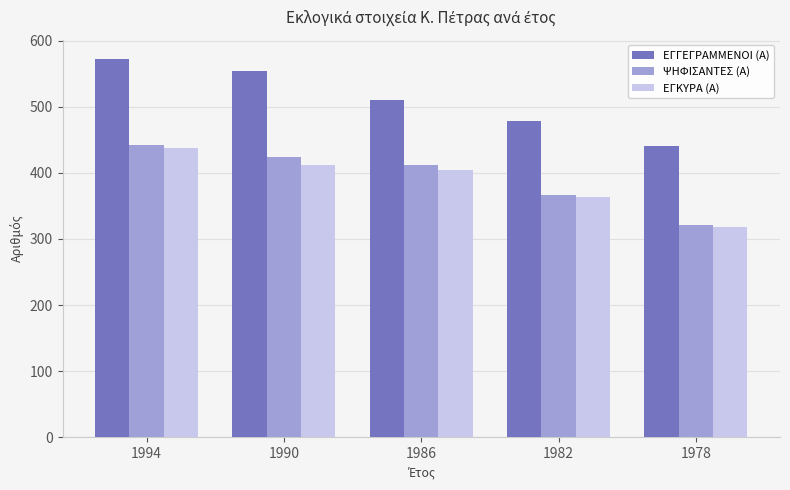

Between 1994 and 1978, which series saw the biggest shift?

ΕΓΓΕΓΡΑΜΜΕΝΟΙ (Α)